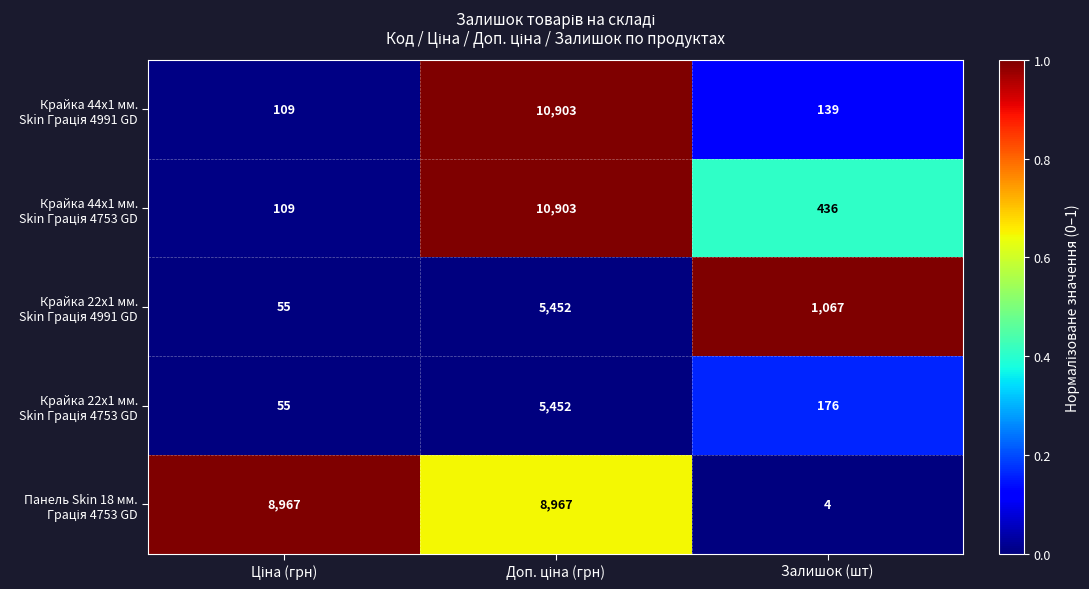

What is the maximum value shown in the chart?

10903